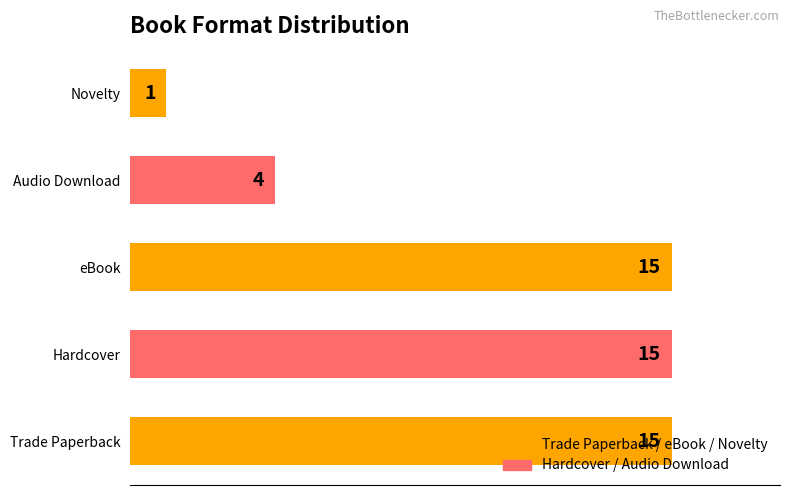

Count the number of data series in this chart.

1